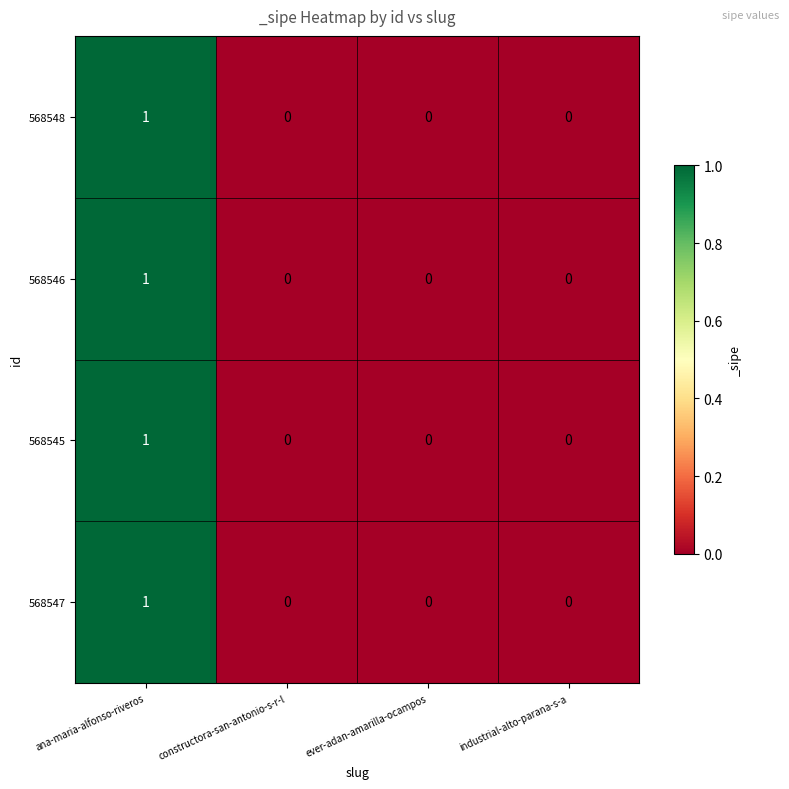

At which category is the sum across all series the highest?

ana-maria-alfonso-riveros